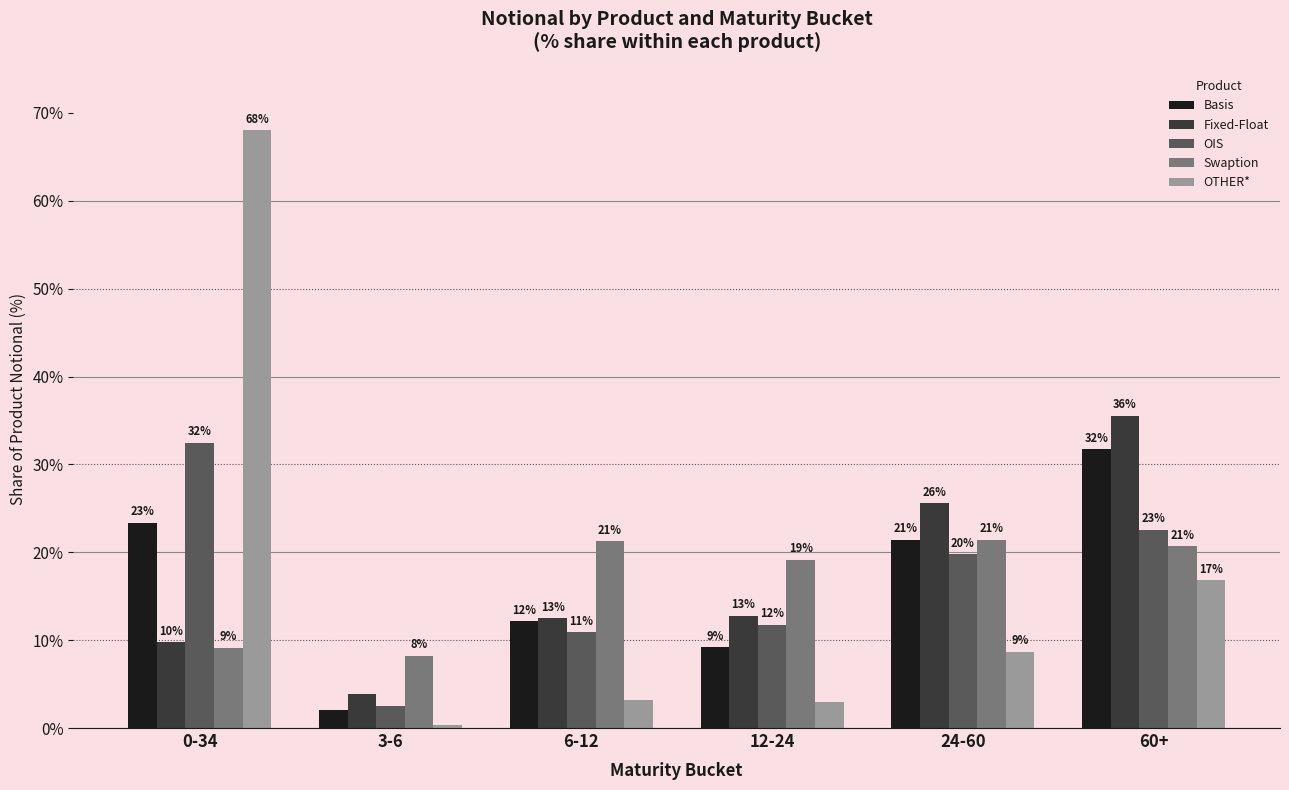

What is the total value across all series at 6-12?

60.1